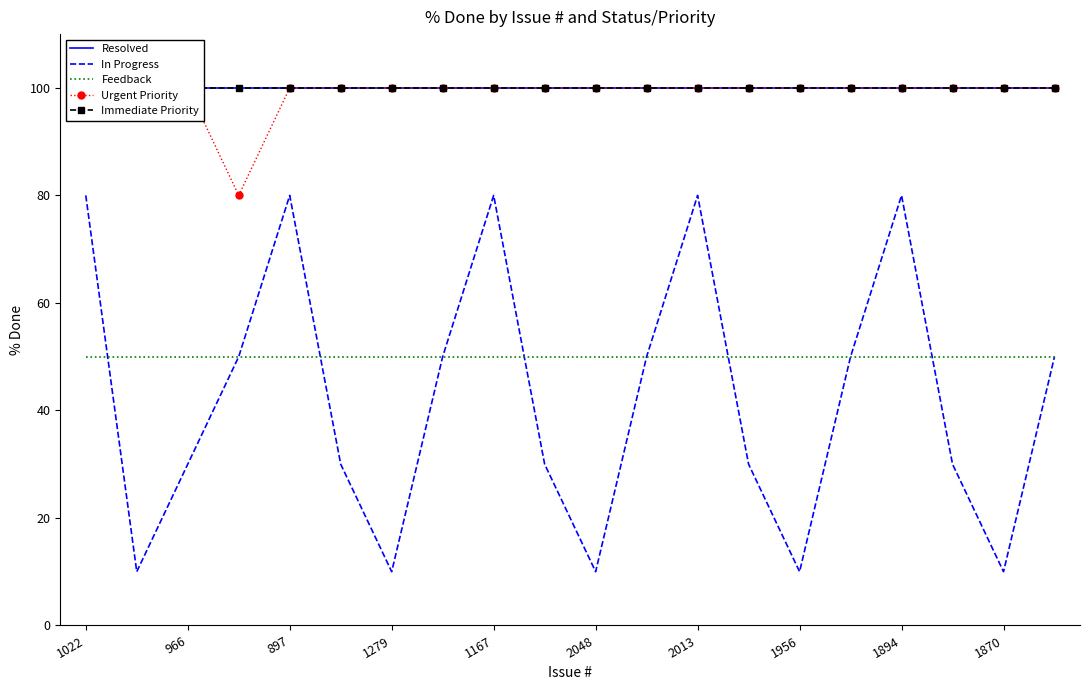

What is the greatest value displayed?

100